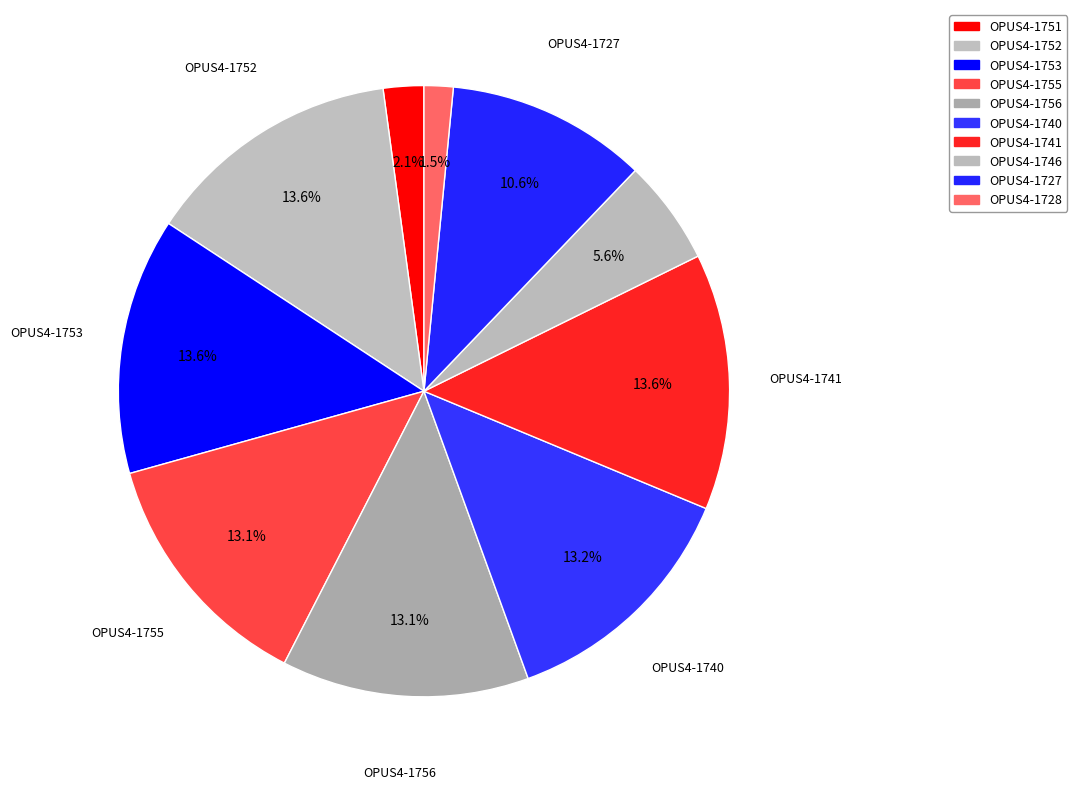

Does OPUS4-1728 represent more than half of the total?

No